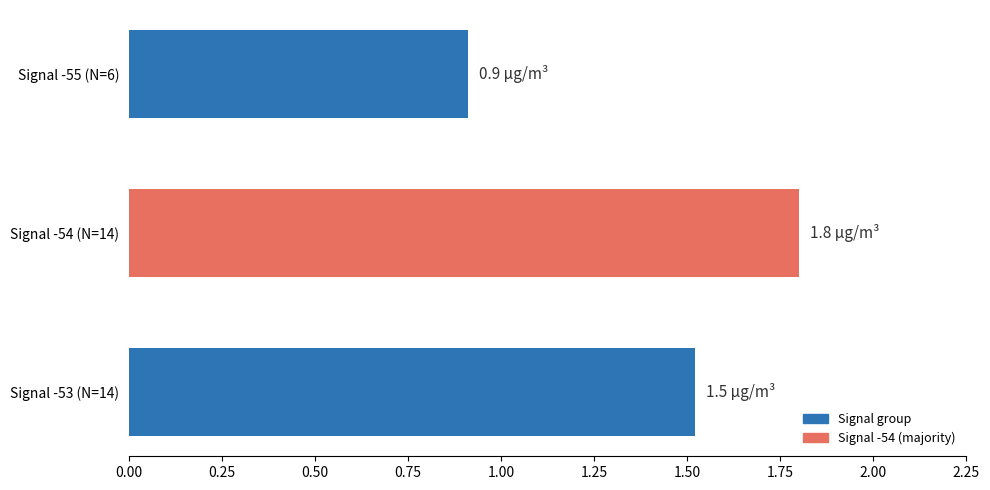

List the labels in order of value, largest first.

Signal -54 (N=14), Signal -53 (N=14), Signal -55 (N=6)